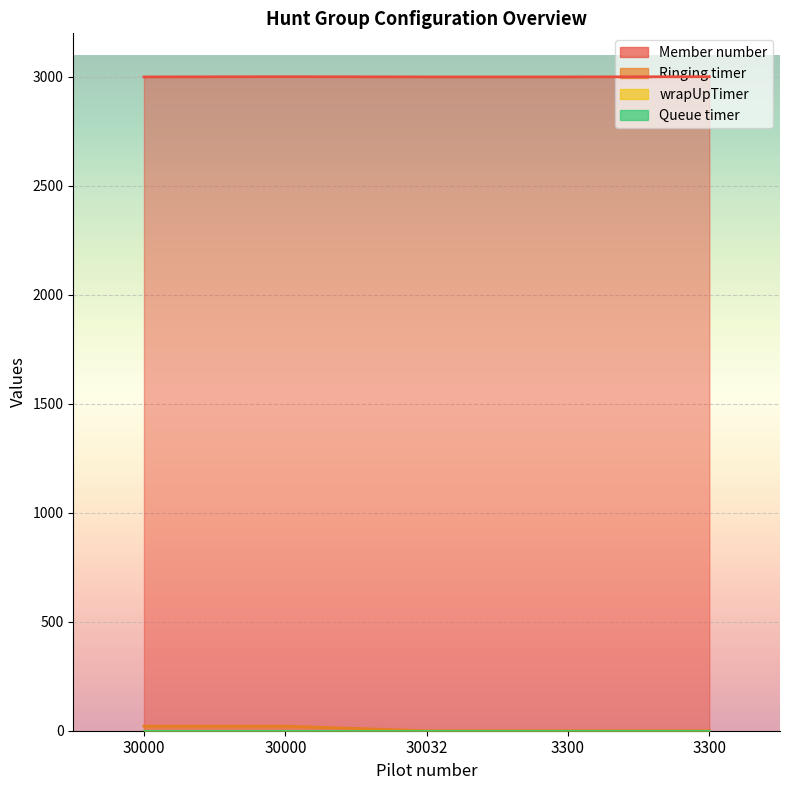

True or false: Ringing timer and Member number intersect in this chart.

False